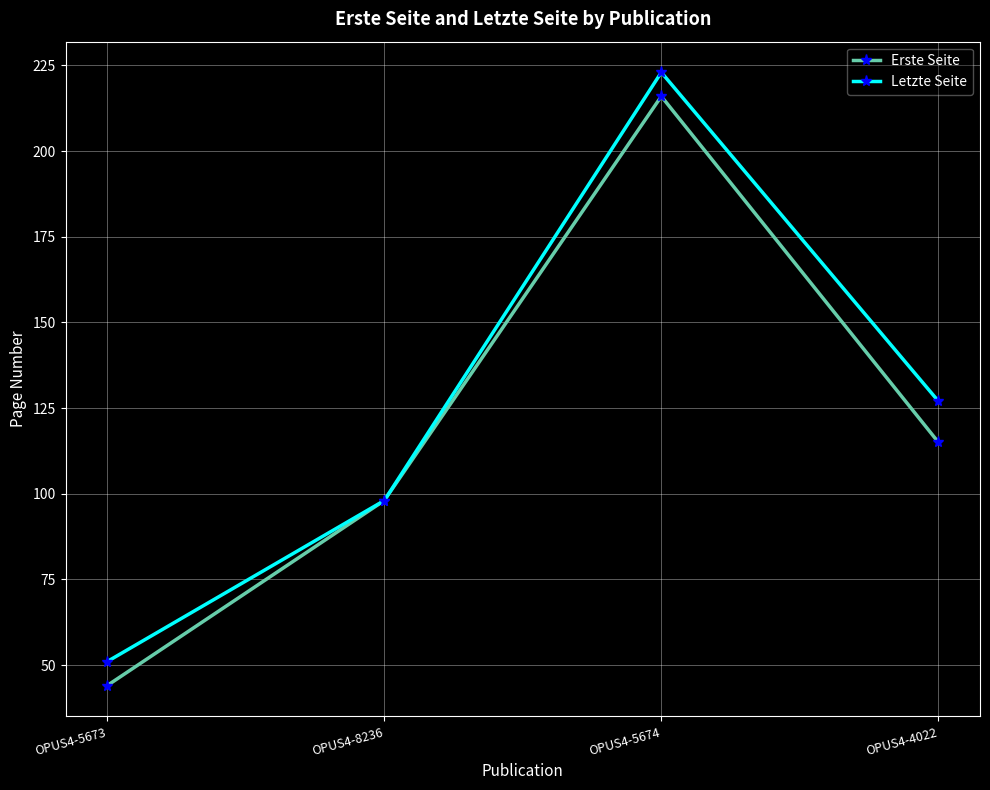

Reading right to left, what are all the values shown in this chart?

Erste Seite: 115	216	98	44
Letzte Seite: 127	223	98	51